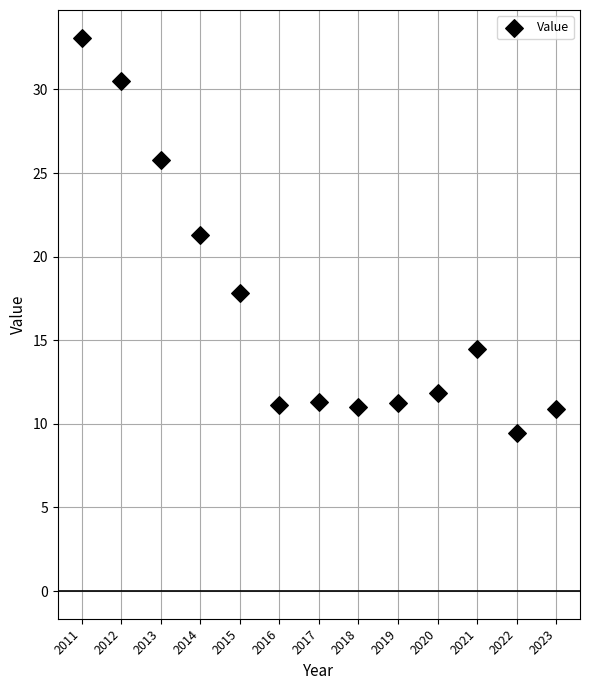

What is the range of X values (max minus min)?

12.0